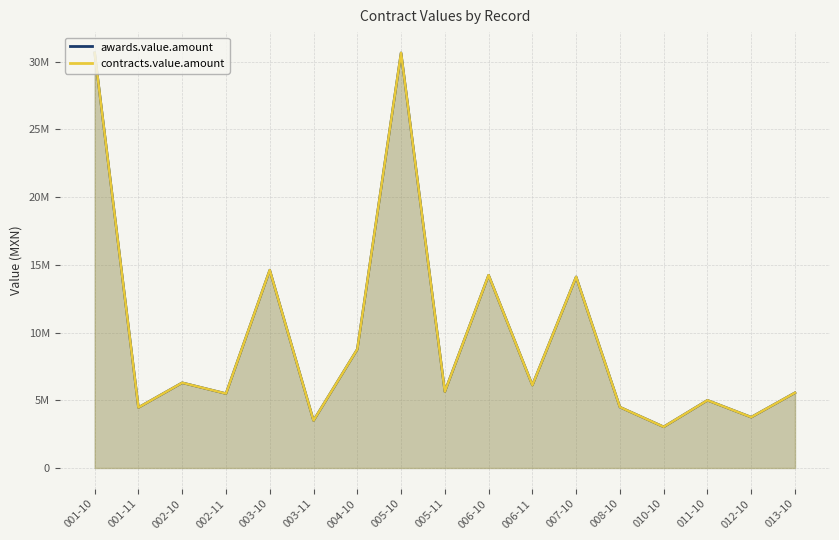

What is the difference between the maximum and second lowest values in the awards.value.amount series?

27142751.4